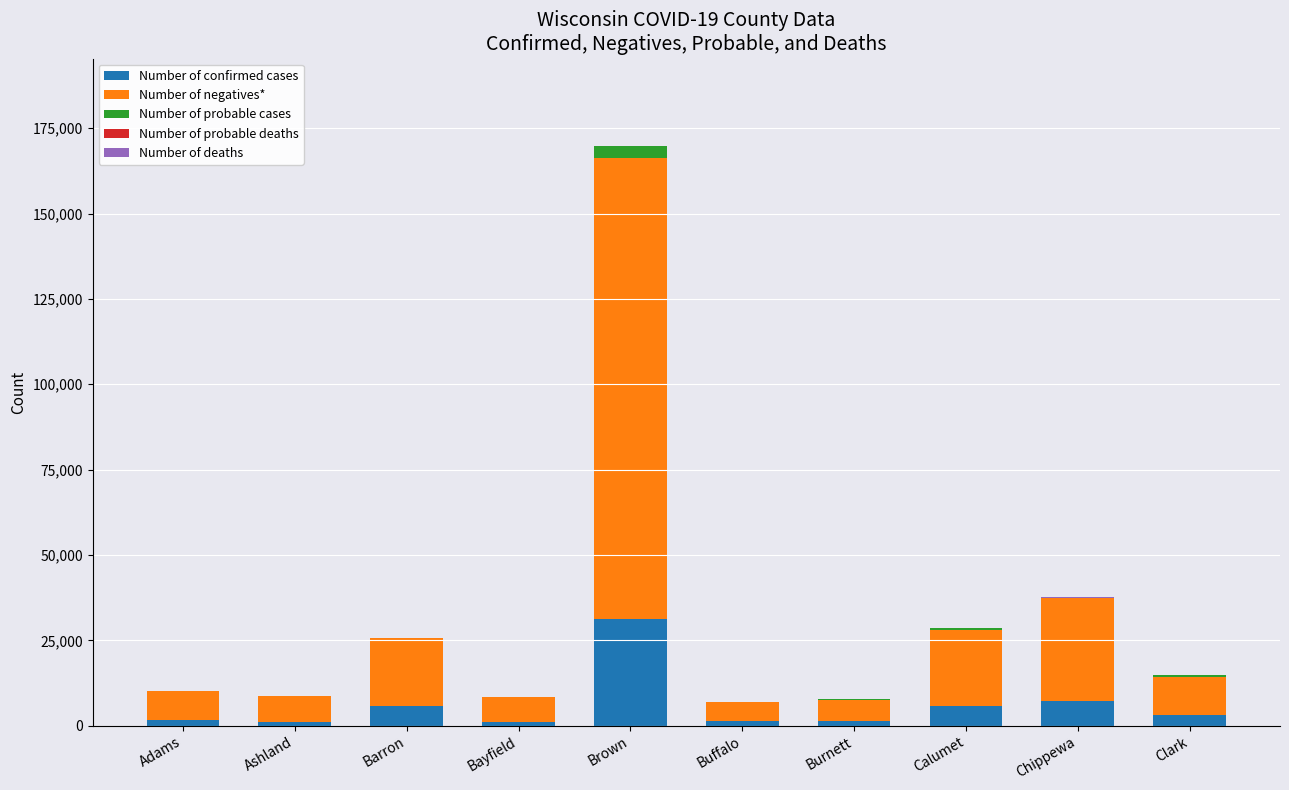

At which category is the sum across all series the highest?

Brown